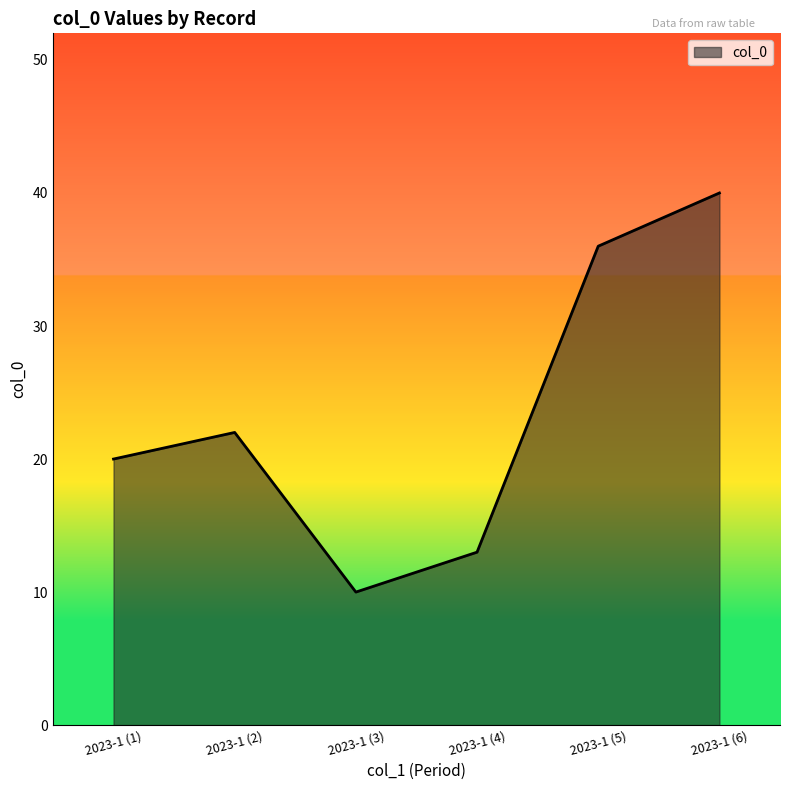

What is the smallest value displayed?

10